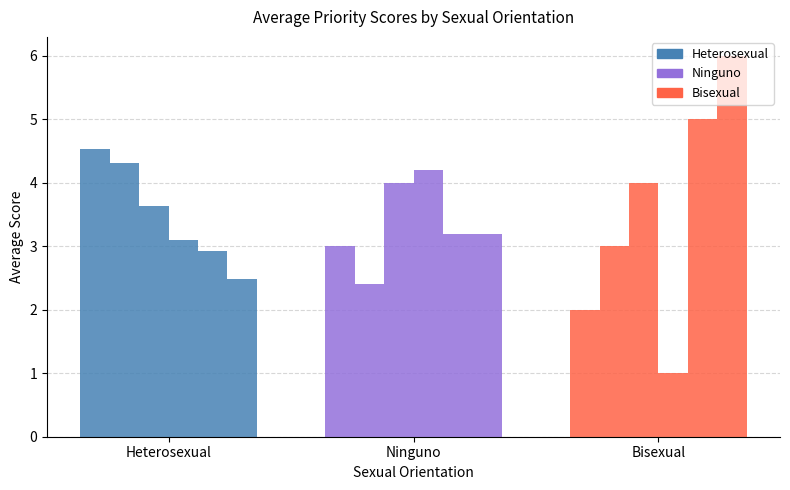

Reading left to right, list all the values displayed in this chart.

Q1: 4.5	3.0	2.0
Q2: 4.3	2.4	3.0
Q3: 3.6	4.0	4.0
Q4: 3.1	4.2	1.0
Q5: 2.9	3.2	5.0
Q6: 2.5	3.2	6.0